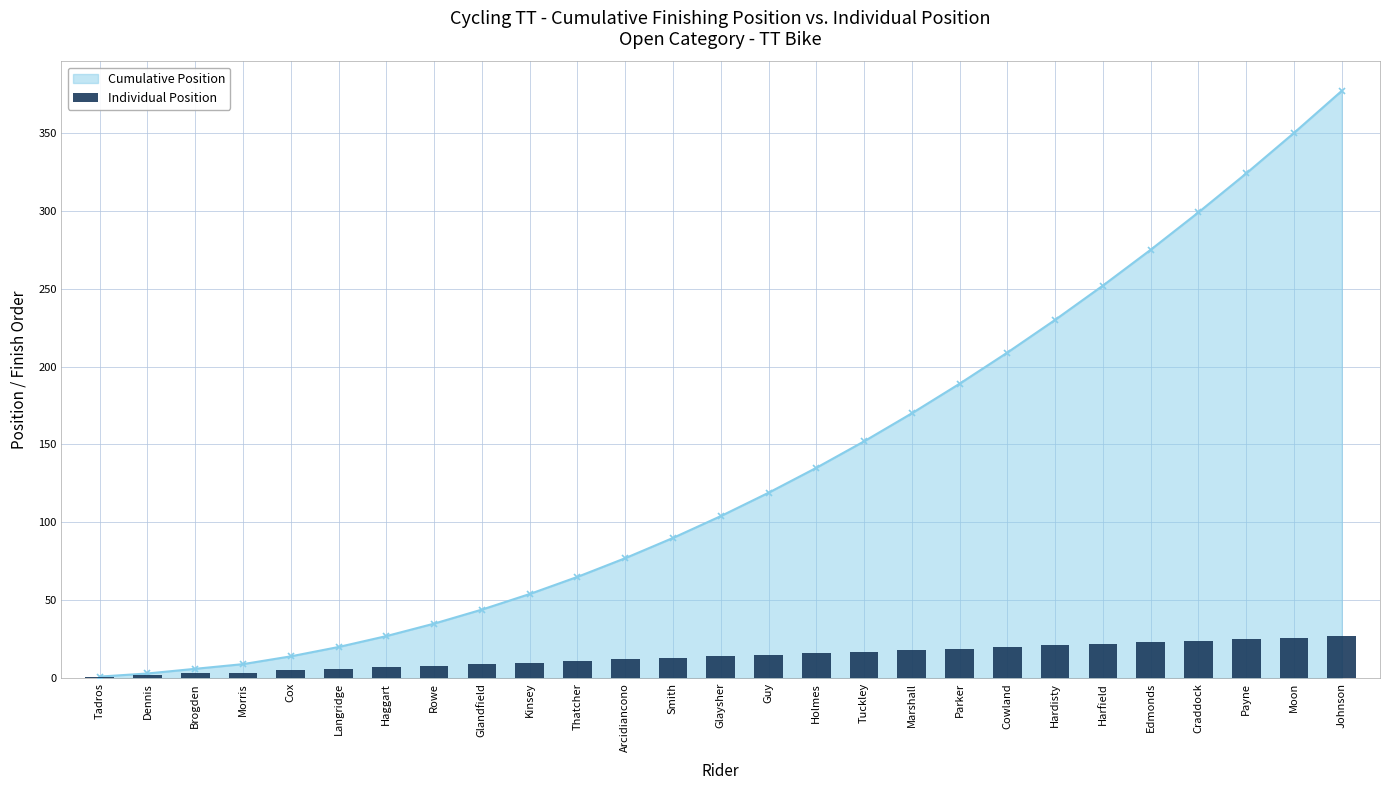

True or false: the data shows 19 at Smith.

False